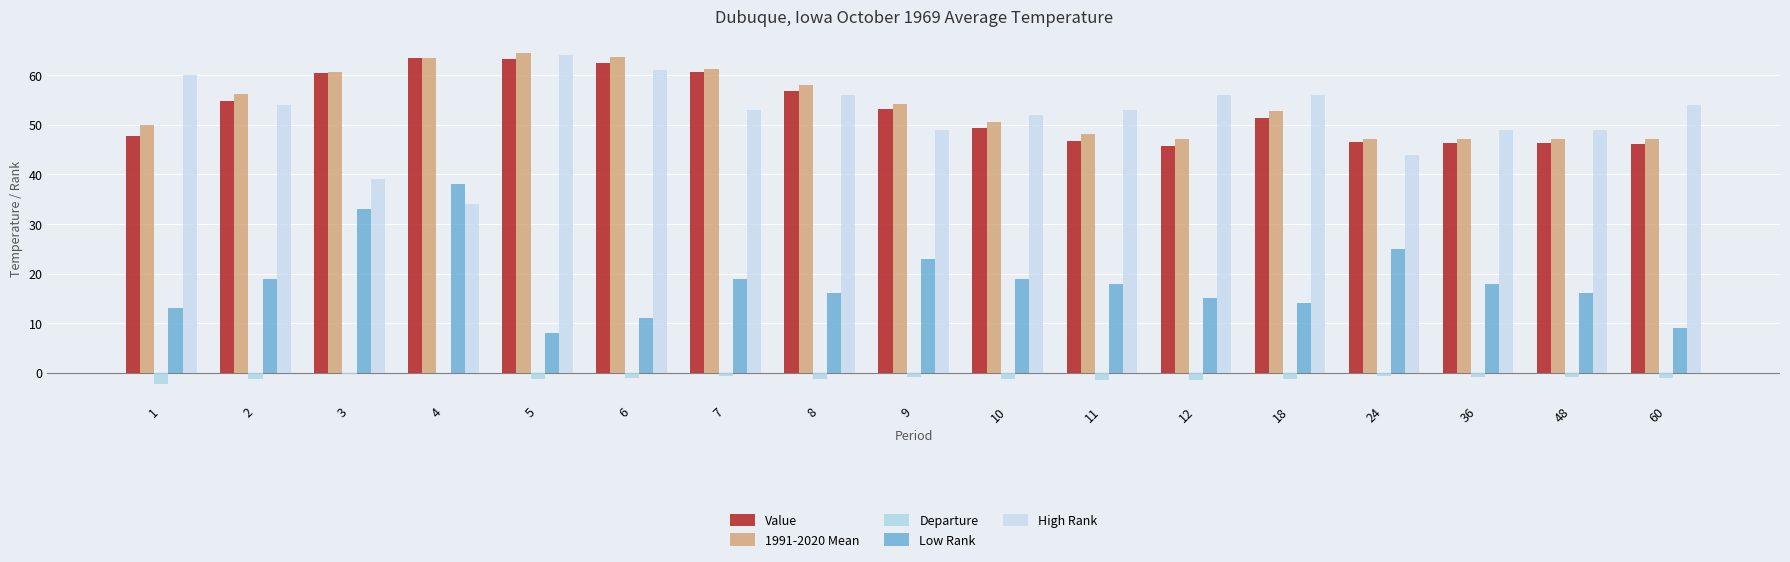

At which label is Value closest to 54?

9